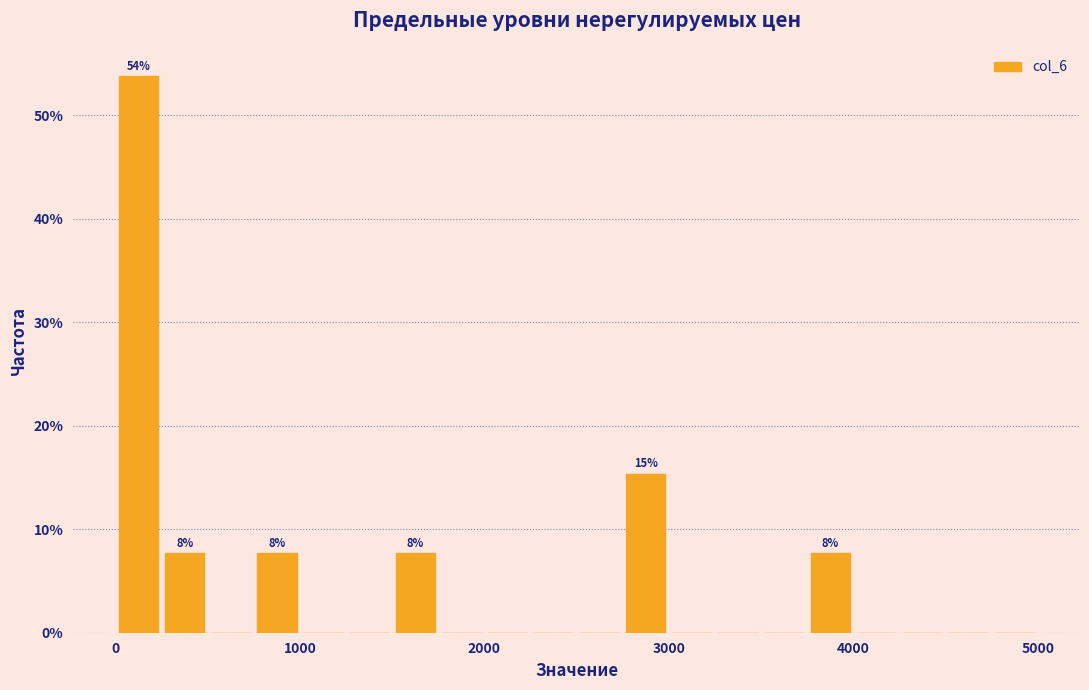

Read against the x-axis, roughly where is the centre of the tallest bar?

100